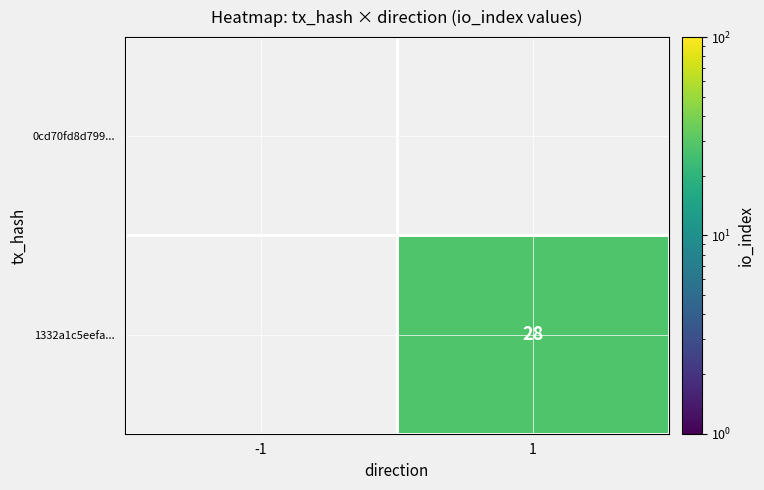

Is it true that 1332a1c5eefa... equals 16.8 at 1?

False